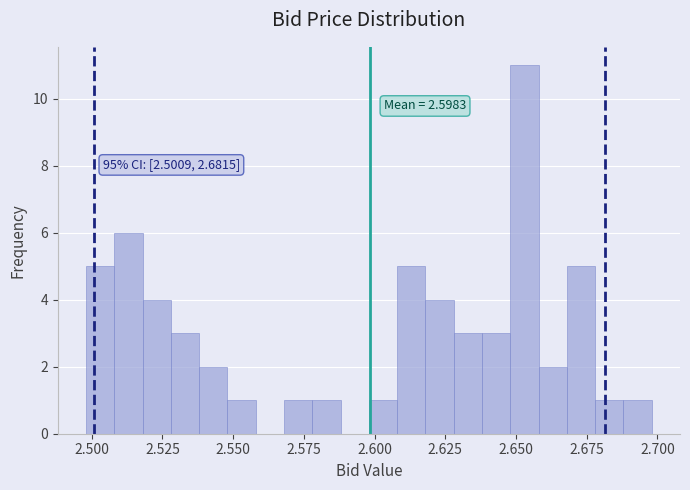

Read against the x-axis, roughly where is the centre of the tallest bar?

2.655